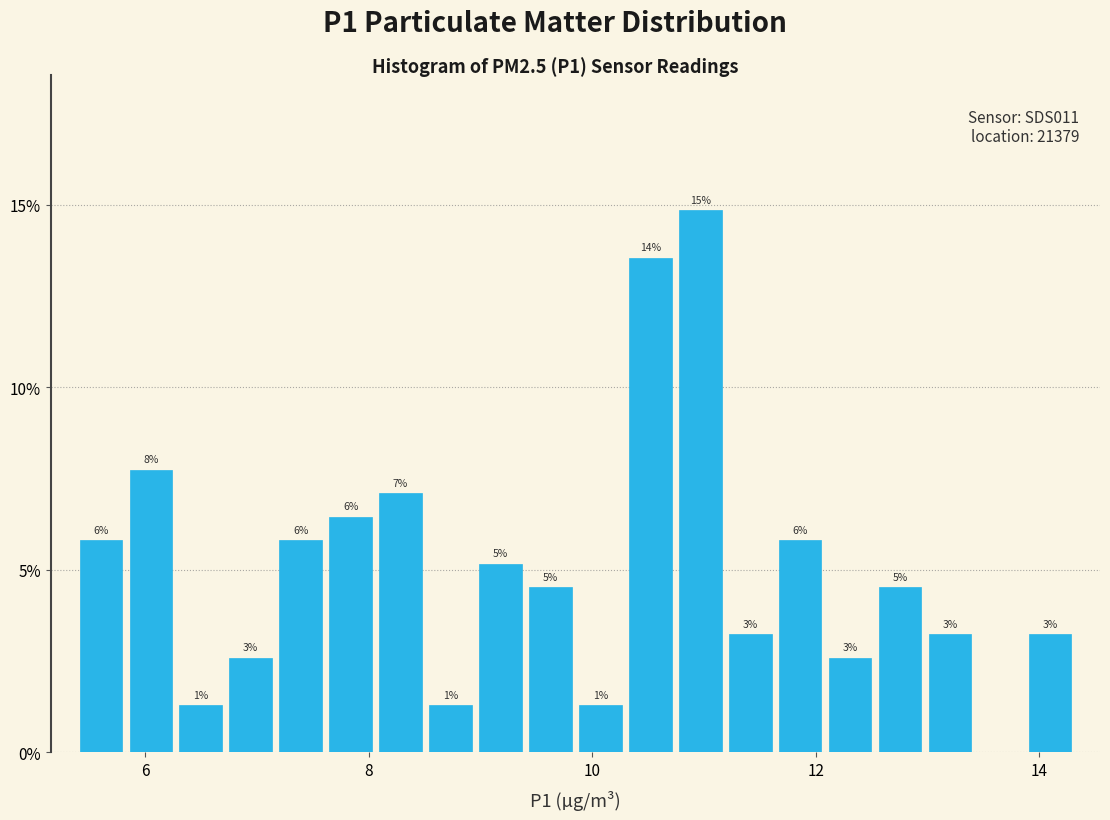

Around what value on the x-axis is the tallest bar? Give the approximate position of its centre, as read against the axis.

11.0